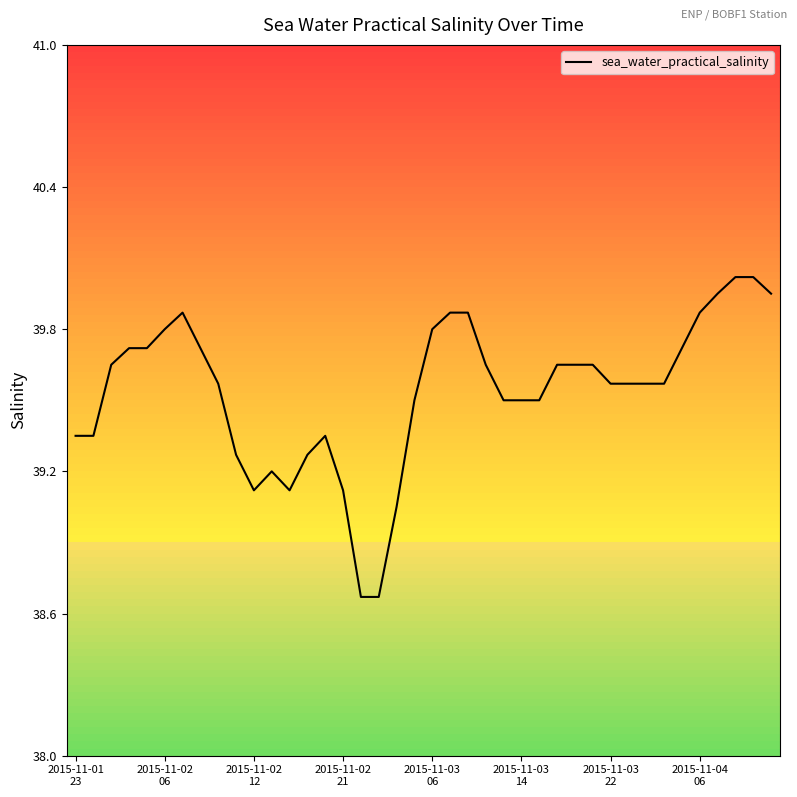

At which label is the value closest to 39?

18